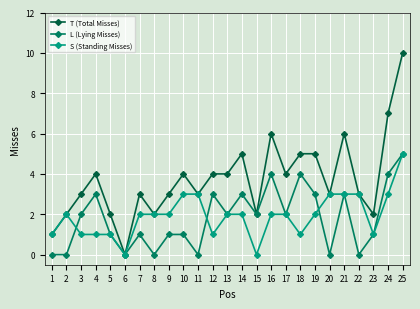

What is the value of the S (Standing Misses) point at the 18th from the left?

1